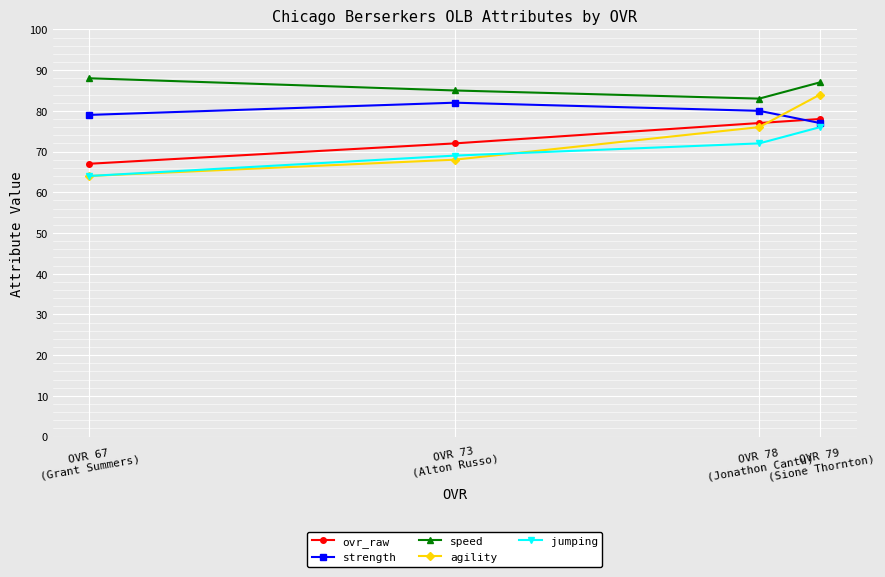

At which label is agility closest to 74?

OVR 78
(Jonathon Cantu)